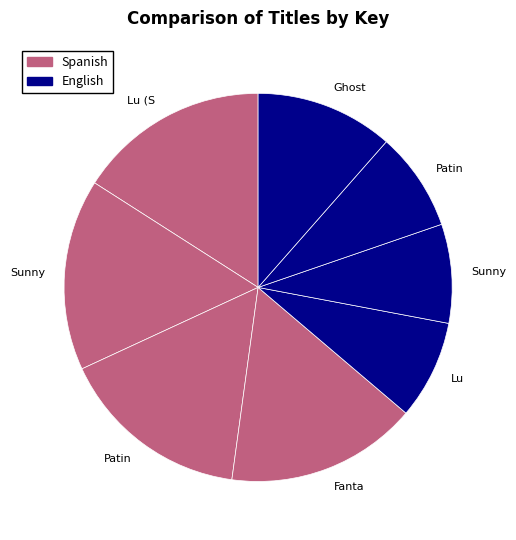

How many segments does this pie chart have?

8